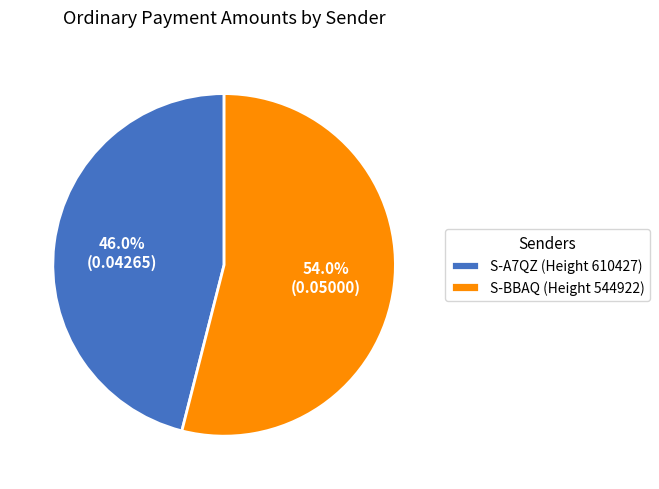

True or false: S-BBAQ (Height 544922) accounts for 67% of the total.

False